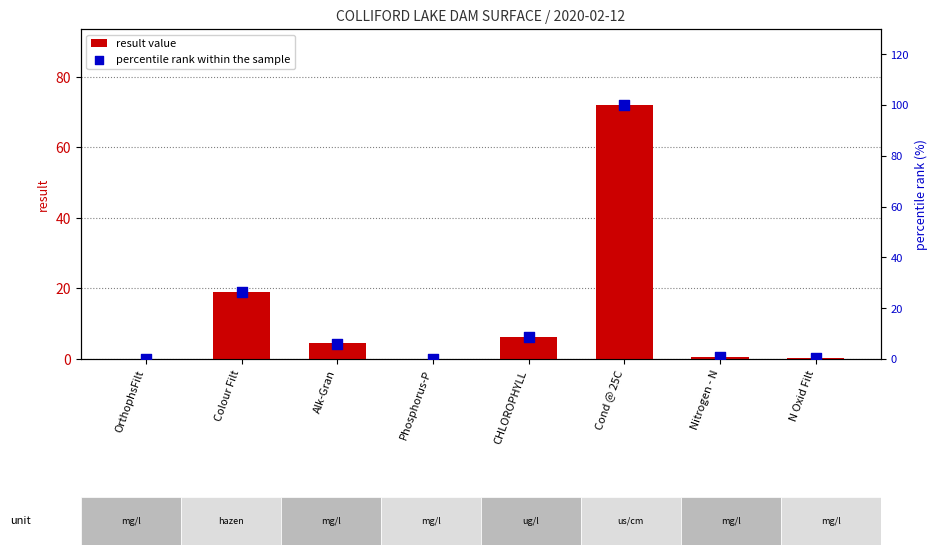

At which category is the sum across all series the highest?

Cond @ 25C